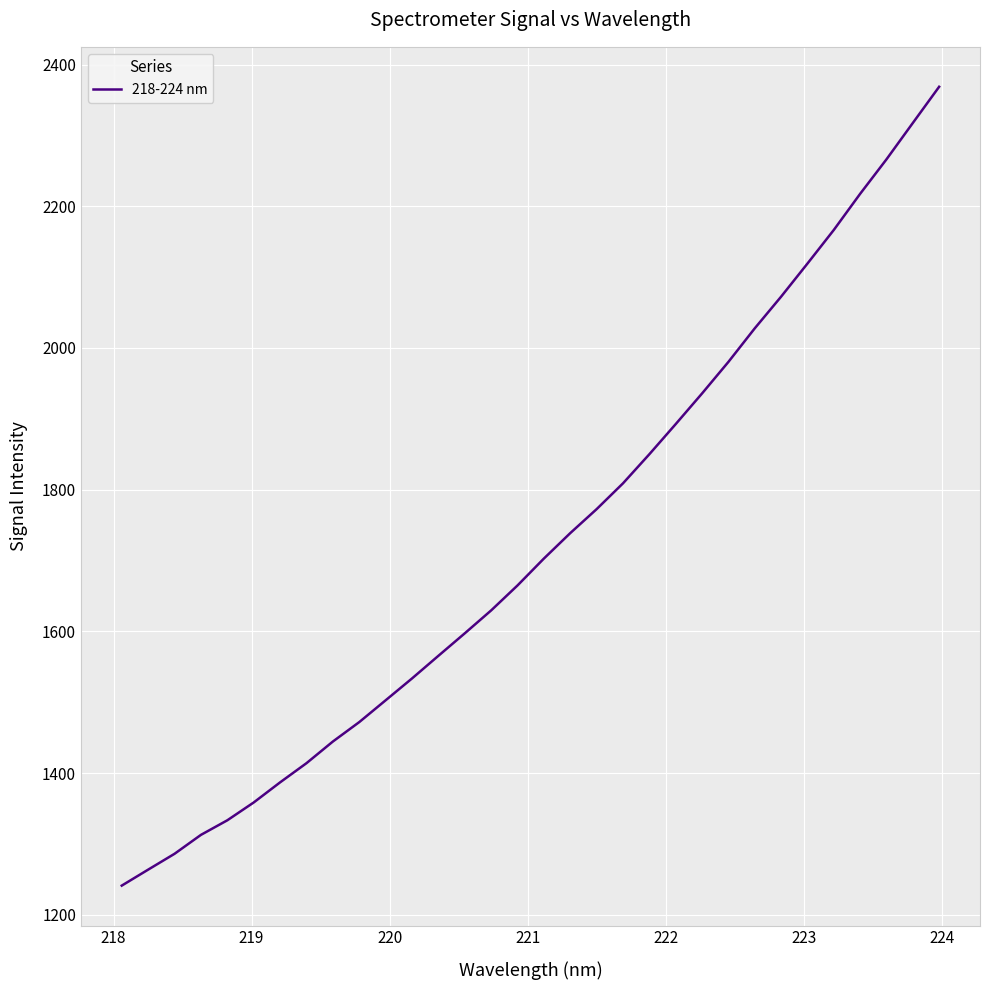

What is the greatest value displayed?

2368.6